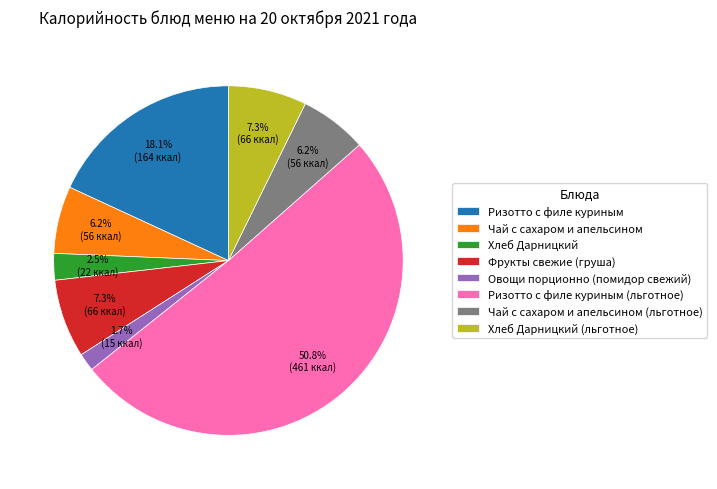

What is the smallest slice in the pie chart?

Овощи порционно (помидор свежий)